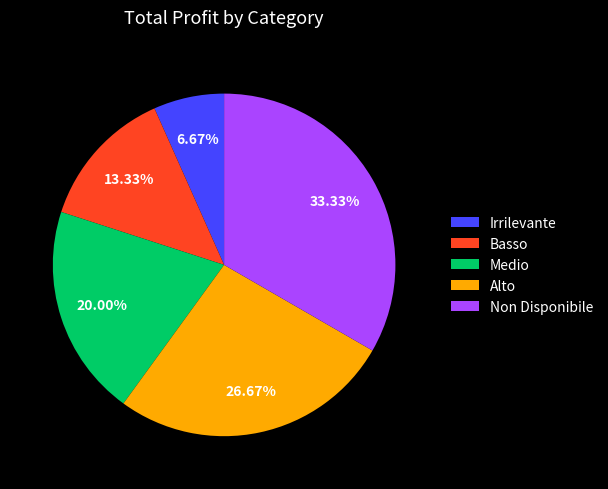

True or false: Irrilevante accounts for 7% of the total.

True